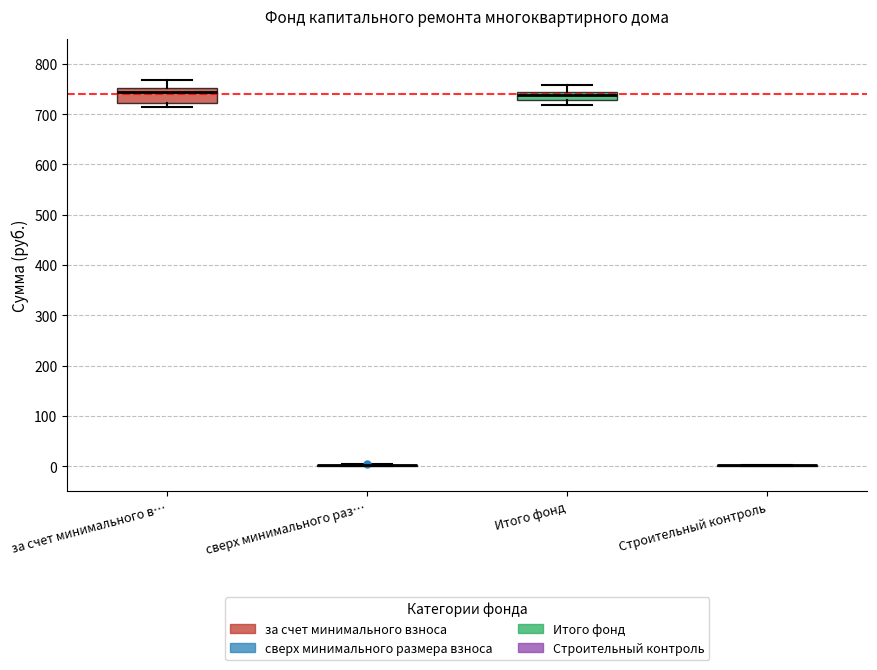

Reading left to right, read every box against the y-axis: the position of its median line, the range the box covers, and the ends of its whiskers. The values are not printed on the chart, so give them approximately, as read against the axis.

за счет минимального в…: median 740, box 720 to 750, whiskers 710 to 770
сверх минимального раз…: box collapsed to a line at 0, whiskers 0 to 0
Итого фонд: median 740 (inside the box), box 730 to 740, whiskers 720 to 760
Строительный контроль: box collapsed to a line at 0, whiskers 0 to 0